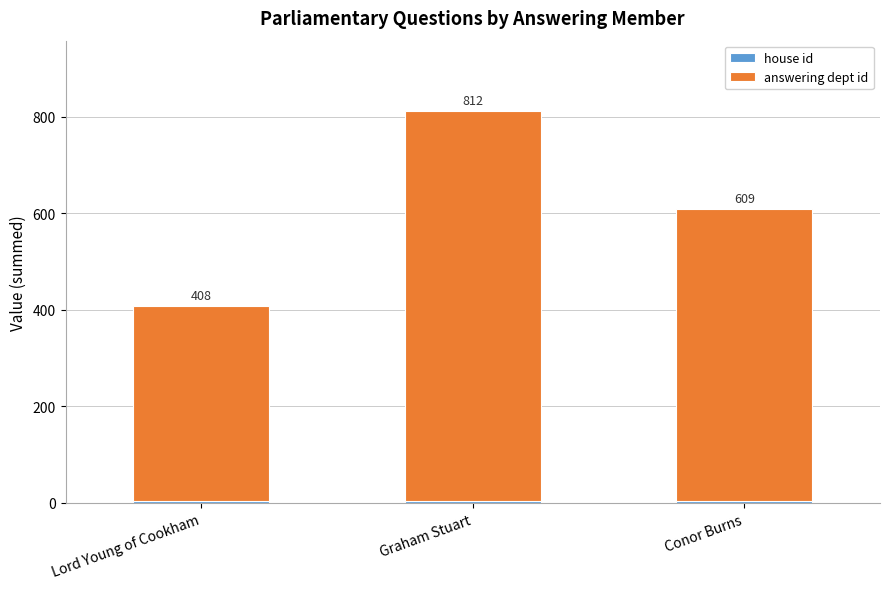

At which category is the sum across all series the highest?

Graham Stuart